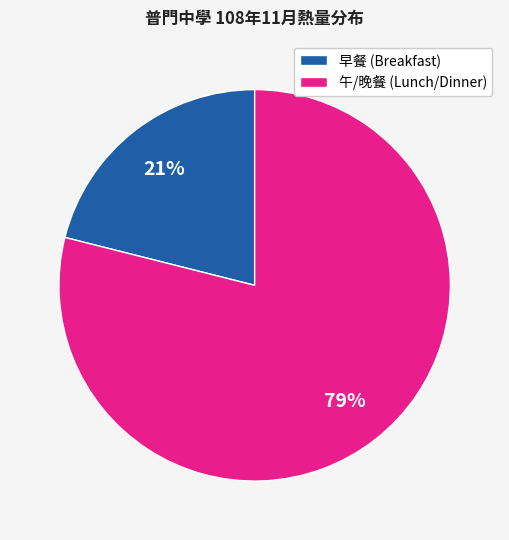

Which category accounts for the majority?

午/晚餐 (Lunch/Dinner)